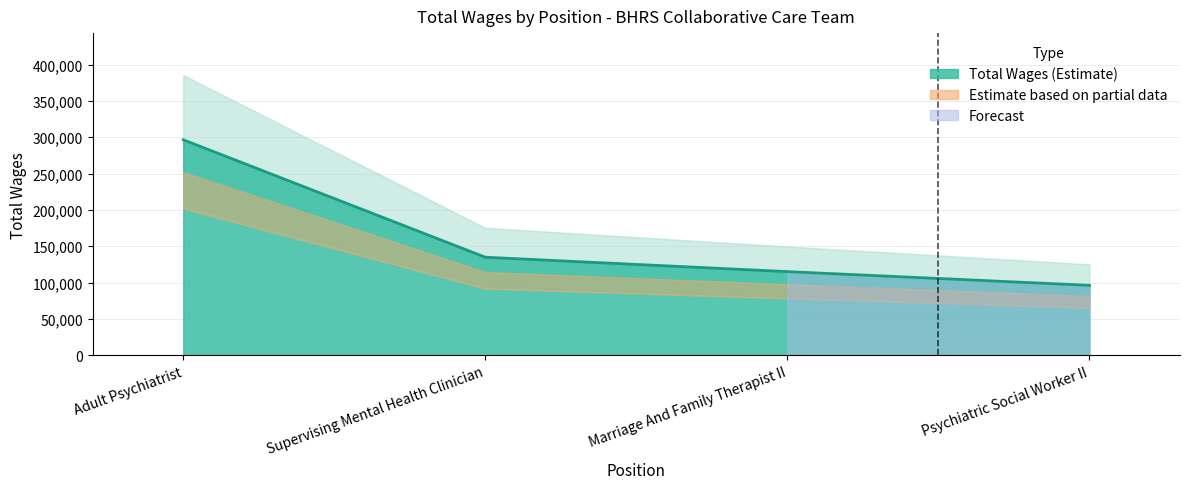

What is the sum of all values?

642682